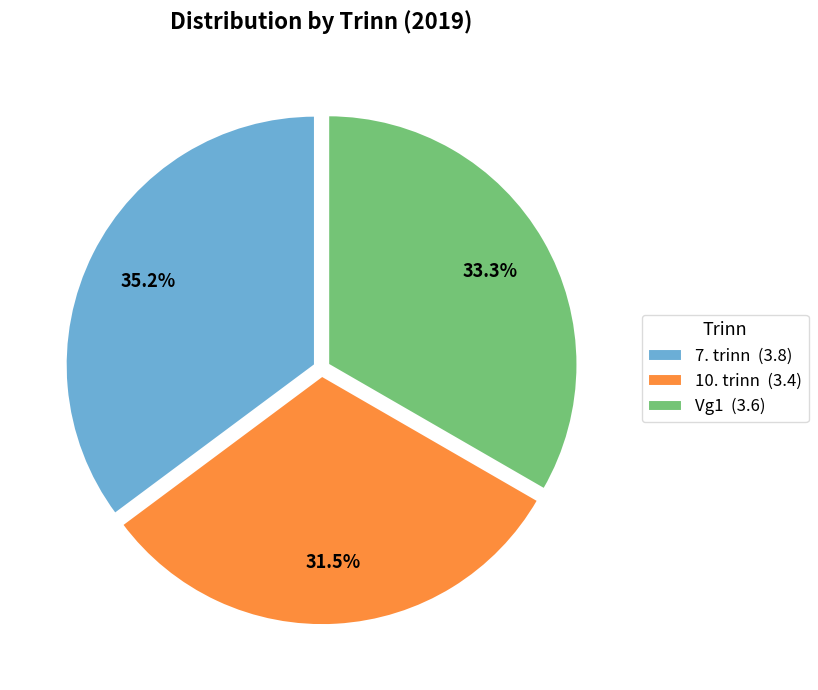

The 7. trinn slice represents 26% of the pie. True or false?

False